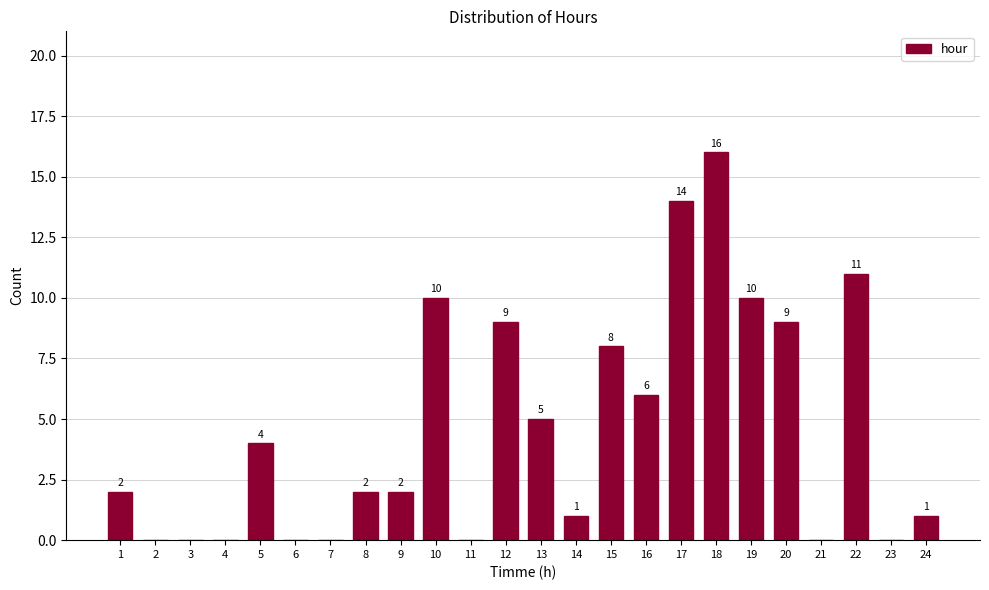

Reading left to right, list all the values displayed in this chart.

1=2	2=0	3=0	4=0	5=4	6=0	7=0	8=2	9=2	10=10	11=0	12=9	13=5	14=1	15=8	16=6	17=14	18=16	19=10	20=9	21=0	22=11	23=0	24=1